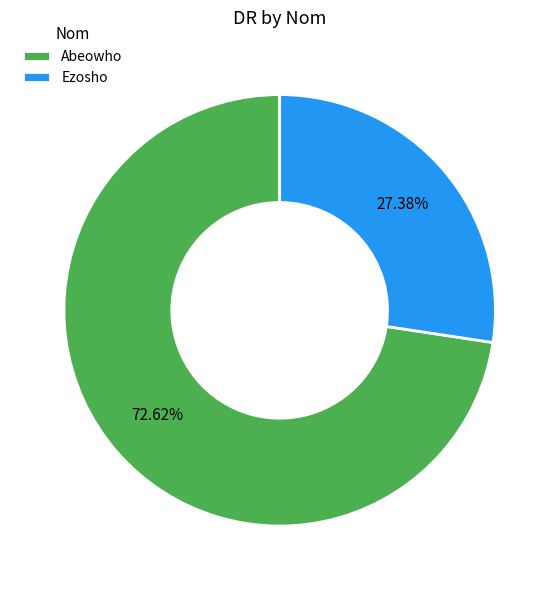

To the nearest percent, what is the combined percentage of Ezosho and Abeowho?

100%